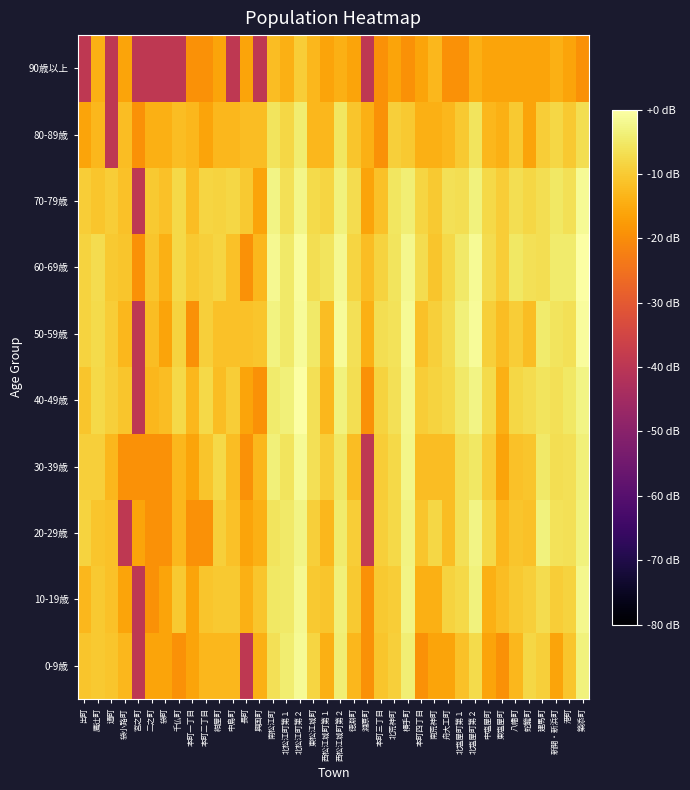

Reading left to right, extract all data points from this chart.

0-9歳: 出町=-10.6	鷹辻町=-10.1	通町=-10.6	袋小路町=-13.1	宮之町=-39.1	二之町=-16.1	袋町=-16.1	千仏町=-19.1	本町一丁目=-16.1	本町二丁目=-13.1	紺屋町=-13.1	中島町=-13.1	長町=-39.1	興国町=-14.3	南松江町=-6.3	北松江町第１=-4.3	北松江町第２=-1.4	東松江城町=-8.3	西松江城町第１=-14.3	西松江城町第２=-3.9	徳淵町=-13.1	淵原町=-19.1	本町三丁目=-10.6	北荒神町=-9.1	横手町=-3.8	本町四丁目=-19.1	南荒神町=-16.1	舟大工町=-16.1	北塩屋町第１=-11.3	北塩屋町第２=-7.3	中塩屋町=-16.1	東塩屋町=-19.1	八幡町=-13.1	蛇籠町=-7.9	建馬町=-9.1	新開・新浜町=-16.1	港町=-10.6	築添町=-3.2
10-19歳: 出町=-13.1	鷹辻町=-10.1	通町=-11.3	袋小路町=-16.1	宮之町=-39.1	二之町=-19.1	袋町=-16.1	千仏町=-10.1	本町一丁目=-16.1	本町二丁目=-10.6	紺屋町=-10.1	中島町=-10.1	長町=-14.3	興国町=-10.6	南松江町=-5.3	北松江町第１=-4.8	北松江町第２=-1.8	東松江城町=-10.1	西松江城町第１=-10.6	西松江城町第２=-3.6	徳淵町=-10.1	淵原町=-19.1	本町三丁目=-10.1	北荒神町=-9.5	横手町=-2.8	本町四丁目=-14.3	南荒神町=-14.3	舟大工町=-8.7	北塩屋町第１=-7.6	北塩屋町第２=-3.4	中塩屋町=-14.3	東塩屋町=-12.1	八幡町=-10.1	蛇籠町=-9.1	建馬町=-7.0	新開・新浜町=-9.5	港町=-8.7	築添町=-1.9
20-29歳: 出町=-8.7	鷹辻町=-10.6	通町=-11.3	袋小路町=-39.1	宮之町=-16.1	二之町=-19.1	袋町=-19.1	千仏町=-13.1	本町一丁目=-19.1	本町二丁目=-19.1	紺屋町=-9.1	中島町=-11.3	長町=-16.1	興国町=-14.3	南松江町=-5.7	北松江町第１=-4.9	北松江町第２=-2.6	東松江城町=-9.1	西松江城町第１=-13.1	西松江城町第２=-4.6	徳淵町=-9.5	淵原町=-39.1	本町三丁目=-9.1	北荒神町=-7.6	横手町=-2.9	本町四丁目=-10.6	南荒神町=-7.9	舟大工町=-12.1	北塩屋町第１=-6.5	北塩屋町第２=-2.6	中塩屋町=-7.6	東塩屋町=-13.1	八幡町=-10.6	蛇籠町=-11.3	建馬町=-3.4	新開・新浜町=-6.1	港町=-6.5	築添町=-3.3
30-39歳: 出町=-9.1	鷹辻町=-9.1	通町=-13.1	袋小路町=-19.1	宮之町=-19.1	二之町=-19.1	袋町=-19.1	千仏町=-13.1	本町一丁目=-16.1	本町二丁目=-10.6	紺屋町=-7.6	中島町=-12.1	長町=-19.1	興国町=-13.1	南松江町=-3.5	北松江町第１=-5.7	北松江町第２=-1.3	東松江城町=-6.5	西松江城町第１=-9.5	西松江城町第２=-5.1	徳淵町=-12.1	淵原町=-39.1	本町三丁目=-9.5	北荒神町=-7.6	横手町=-2.5	本町四丁目=-12.1	南荒神町=-12.1	舟大工町=-12.1	北塩屋町第１=-6.3	北塩屋町第２=-5.3	中塩屋町=-9.5	東塩屋町=-16.1	八幡町=-11.3	蛇籠町=-10.6	建馬町=-4.9	新開・新浜町=-6.8	港町=-6.3	築添町=-3.6
40-49歳: 出町=-10.6	鷹辻町=-7.6	通町=-9.1	袋小路町=-10.6	宮之町=-39.1	二之町=-13.1	袋町=-12.1	千仏町=-7.6	本町一丁目=-13.1	本町二丁目=-7.6	紺屋町=-12.1	中島町=-9.5	長町=-16.1	興国町=-19.1	南松江町=-4.6	北松江町第１=-3.6	北松江町第２=-0.2	東松江城町=-6.3	西松江城町第１=-13.1	西松江城町第２=-3.3	徳淵町=-6.8	淵原町=-19.1	本町三丁目=-8.7	北荒神町=-6.3	横手町=-2.0	本町四丁目=-9.5	南荒神町=-8.7	舟大工町=-7.6	北塩屋町第１=-4.8	北塩屋町第２=-2.8	中塩屋町=-7.3	東塩屋町=-14.3	八幡町=-7.9	蛇籠町=-7.0	建馬町=-5.7	新開・新浜町=-6.3	港町=-5.3	築添町=-2.8
50-59歳: 出町=-8.7	鷹辻町=-7.3	通町=-9.5	袋小路町=-13.1	宮之町=-39.1	二之町=-12.1	袋町=-16.1	千仏町=-8.7	本町一丁目=-19.1	本町二丁目=-9.1	紺屋町=-11.3	中島町=-11.3	長町=-11.3	興国町=-10.6	南松江町=-3.1	北松江町第１=-4.8	北松江町第２=-1.0	東松江城町=-4.9	西松江城町第１=-12.1	西松江城町第２=-1.2	徳淵町=-6.3	淵原町=-14.3	本町三丁目=-6.8	北荒神町=-6.1	横手町=-1.5	本町四丁目=-11.3	南荒神町=-9.1	舟大工町=-7.0	北塩屋町第１=-3.6	北塩屋町第２=-1.0	中塩屋町=-9.1	東塩屋町=-12.1	八幡町=-9.5	蛇籠町=-12.1	建馬町=-4.6	新開・新浜町=-5.7	港町=-6.3	築添町=-0.8
60-69歳: 出町=-8.7	鷹辻町=-7.0	通町=-10.1	袋小路町=-10.6	宮之町=-19.1	二之町=-10.6	袋町=-14.3	千仏町=-7.6	本町一丁目=-10.1	本町二丁目=-9.1	紺屋町=-8.3	中島町=-11.3	長町=-19.1	興国町=-13.1	南松江町=-1.8	北松江町第１=-4.9	北松江町第２=-0.8	東松江城町=-6.8	西松江城町第１=-5.9	西松江城町第２=-1.8	徳淵町=-8.3	淵原町=-12.1	本町三丁目=-8.7	北荒神町=-5.9	横手町=-2.2	本町四丁目=-7.0	南荒神町=-10.6	舟大工町=-7.6	北塩屋町第１=-4.9	北塩屋町第２=-1.3	中塩屋町=-7.0	東塩屋町=-9.5	八幡町=-5.3	蛇籠町=-6.3	建馬町=-6.8	新開・新浜町=-4.5	港町=-4.5	築添町=0.0
70-79歳: 出町=-9.5	鷹辻町=-10.6	通町=-9.5	袋小路町=-11.3	宮之町=-39.1	二之町=-10.1	袋町=-11.3	千仏町=-7.6	本町一丁目=-12.1	本町二丁目=-8.3	紺屋町=-8.7	中島町=-7.9	長町=-10.1	興国町=-16.1	南松江町=-2.6	北松江町第１=-6.5	北松江町第２=-2.4	東松江城町=-7.3	西松江城町第１=-8.3	西松江城町第２=-3.4	徳淵町=-7.0	淵原町=-16.1	本町三丁目=-11.3	北荒神町=-5.5	横手町=-3.8	本町四丁目=-8.3	南荒神町=-10.1	舟大工町=-6.3	北塩屋町第１=-6.8	北塩屋町第２=-3.4	中塩屋町=-7.6	東塩屋町=-9.5	八幡町=-6.8	蛇籠町=-7.9	建馬町=-6.8	新開・新浜町=-5.1	港町=-6.3	築添町=-1.3
80-89歳: 出町=-16.1	鷹辻町=-13.1	通町=-39.1	袋小路町=-12.1	宮之町=-19.1	二之町=-14.3	袋町=-14.3	千仏町=-12.1	本町一丁目=-13.1	本町二丁目=-16.1	紺屋町=-13.1	中島町=-13.1	長町=-12.1	興国町=-12.1	南松江町=-5.7	北松江町第１=-7.9	北松江町第２=-4.3	東松江城町=-13.1	西松江城町第１=-13.1	西松江城町第２=-5.5	徳淵町=-10.6	淵原町=-14.3	本町三丁目=-19.1	北荒神町=-9.1	横手町=-10.1	本町四丁目=-14.3	南荒神町=-14.3	舟大工町=-13.1	北塩屋町第１=-10.1	北塩屋町第２=-5.7	中塩屋町=-13.1	東塩屋町=-14.3	八幡町=-10.1	蛇籠町=-16.1	建馬町=-9.5	新開・新浜町=-7.9	港町=-10.1	築添町=-6.8
90歳以上: 出町=-39.1	鷹辻町=-14.3	通町=-39.1	袋小路町=-16.1	宮之町=-39.1	二之町=-39.1	袋町=-39.1	千仏町=-39.1	本町一丁目=-19.1	本町二丁目=-19.1	紺屋町=-16.1	中島町=-39.1	長町=-16.1	興国町=-39.1	南松江町=-12.1	北松江町第１=-14.3	北松江町第２=-9.5	東松江城町=-13.1	西松江城町第１=-16.1	西松江城町第２=-14.3	徳淵町=-16.1	淵原町=-39.1	本町三丁目=-19.1	北荒神町=-16.1	横手町=-19.1	本町四丁目=-16.1	南荒神町=-13.1	舟大工町=-19.1	北塩屋町第１=-19.1	北塩屋町第２=-14.3	中塩屋町=-16.1	東塩屋町=-16.1	八幡町=-16.1	蛇籠町=-16.1	建馬町=-16.1	新開・新浜町=-14.3	港町=-16.1	築添町=-19.1